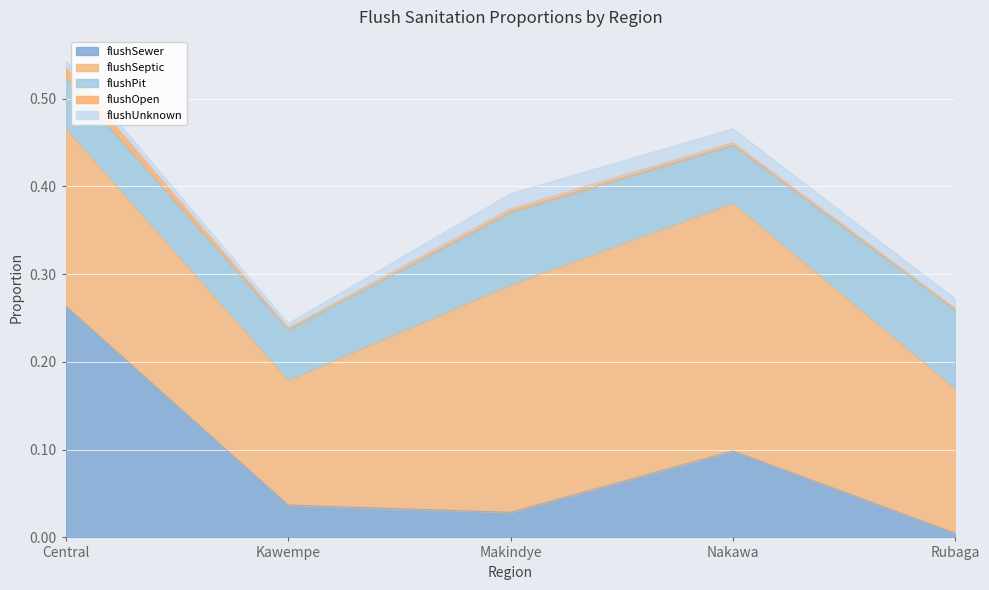

Rank the series by their maximum value, from highest to lowest.

flushSeptic, flushSewer, flushPit, flushUnknown, flushOpen